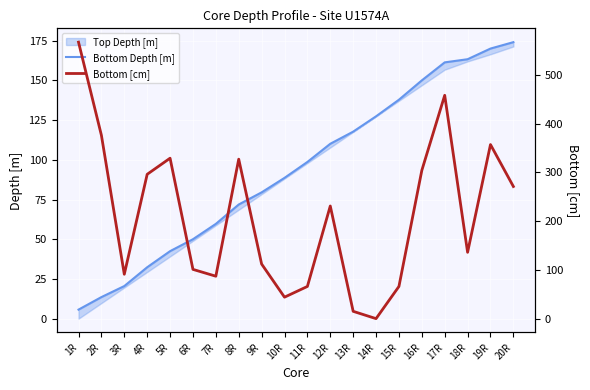

Which has a higher value, 15R or 11R?

15R